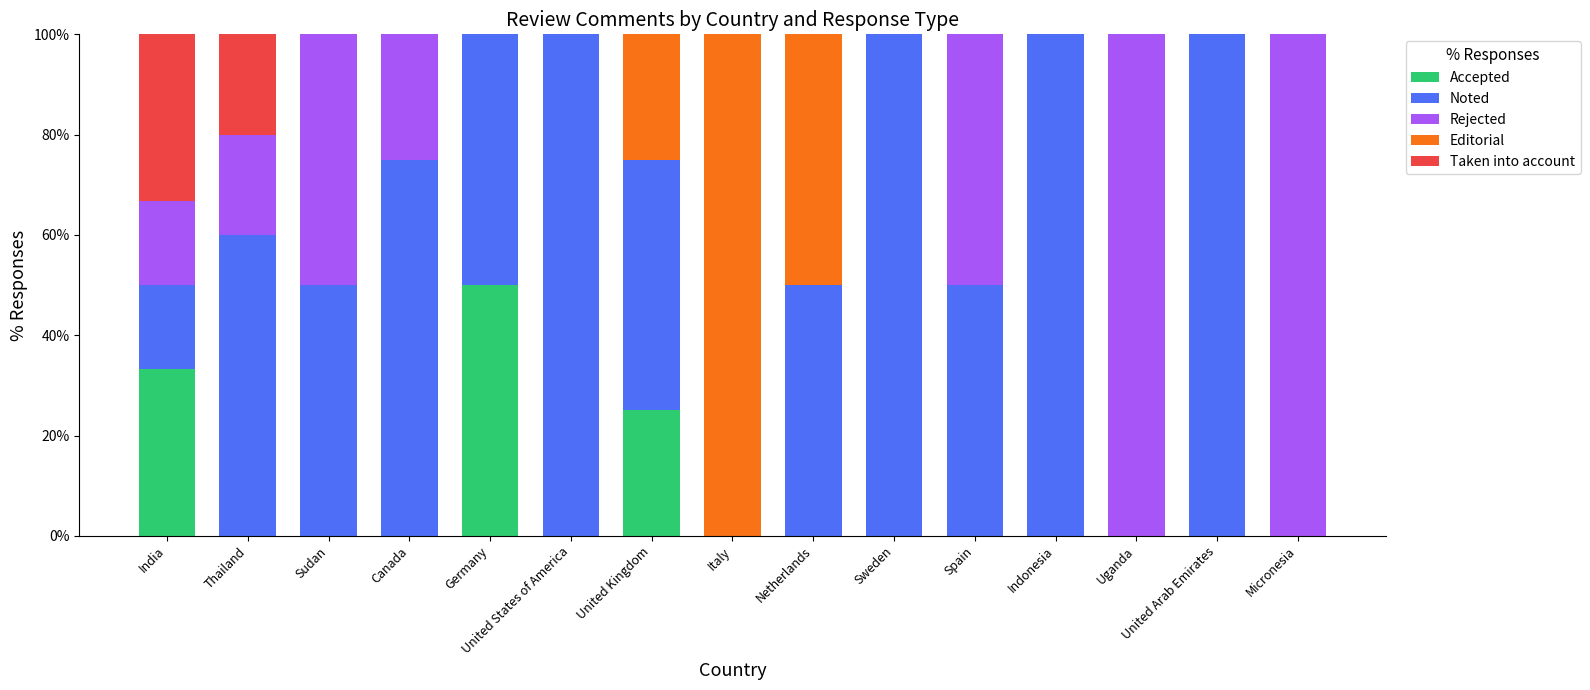

The value of Accepted at Italy is 0.0. True or false?

True